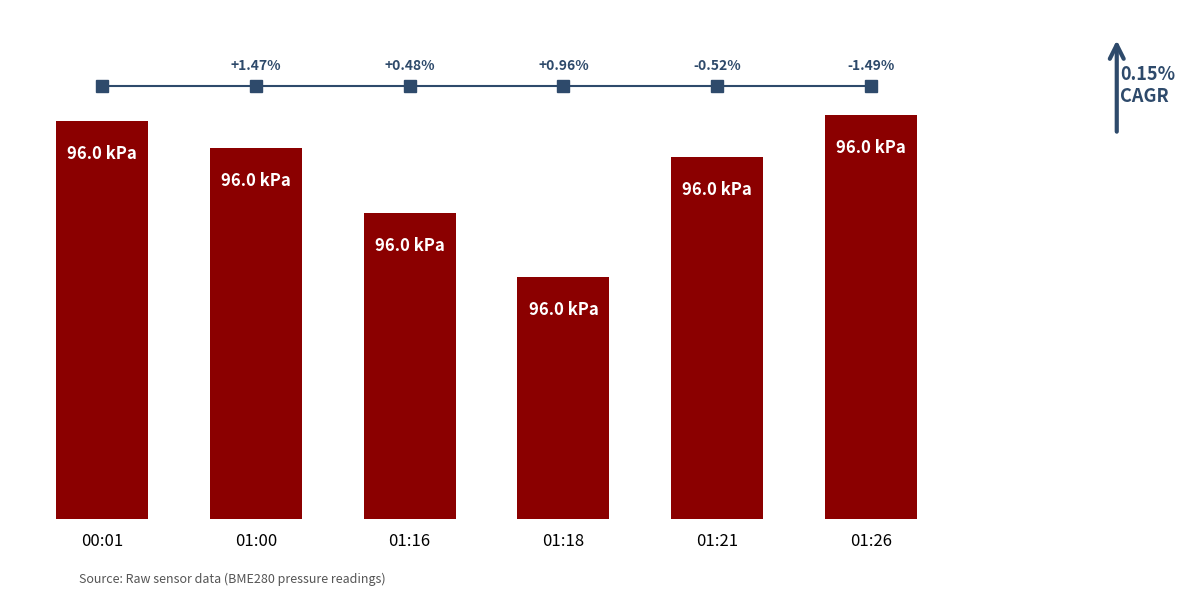

The value at 01:18 is 157083.4. True or false?

False